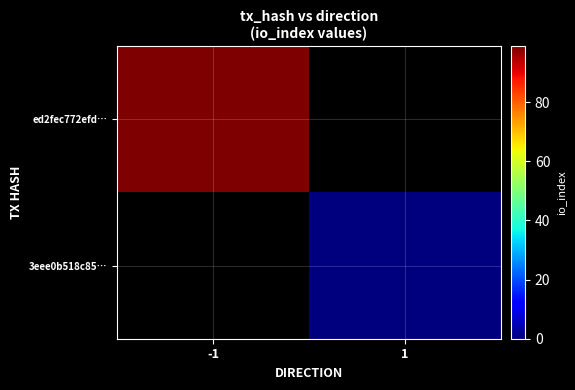

How many series are shown in this chart?

2